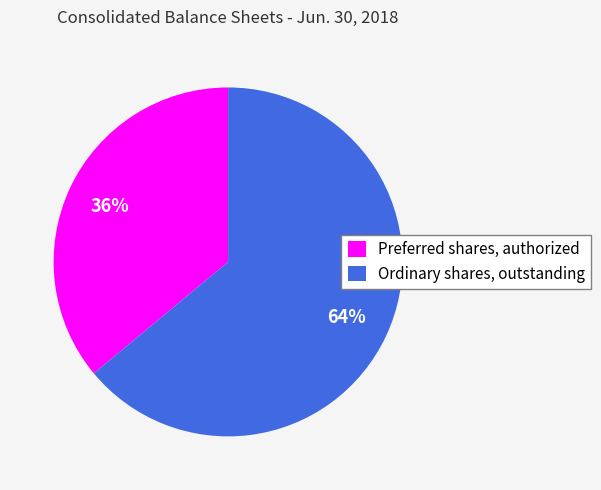

Is it true that Ordinary shares, outstanding is 64% of the pie?

True